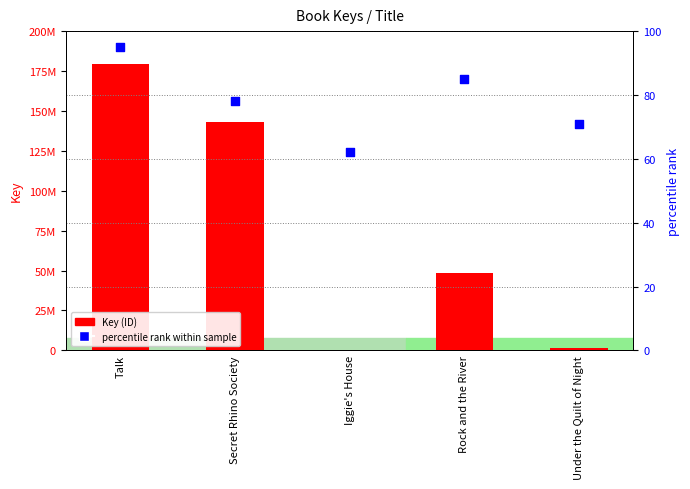

Which series contains the highest Y value?

Key (ID)